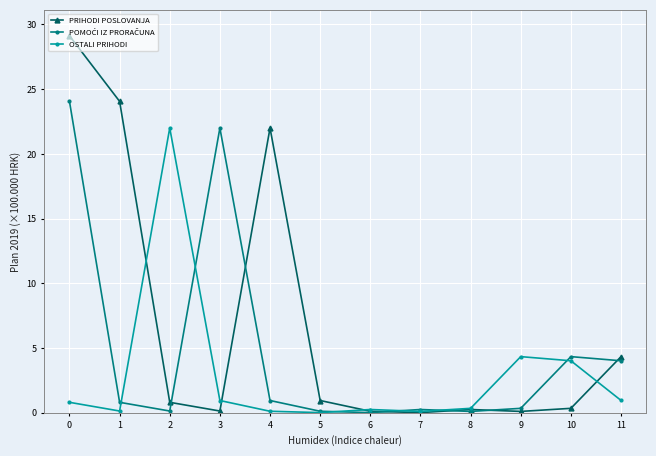

True or false: OSTALI PRIHODI has more than 0 interior local peaks.

True